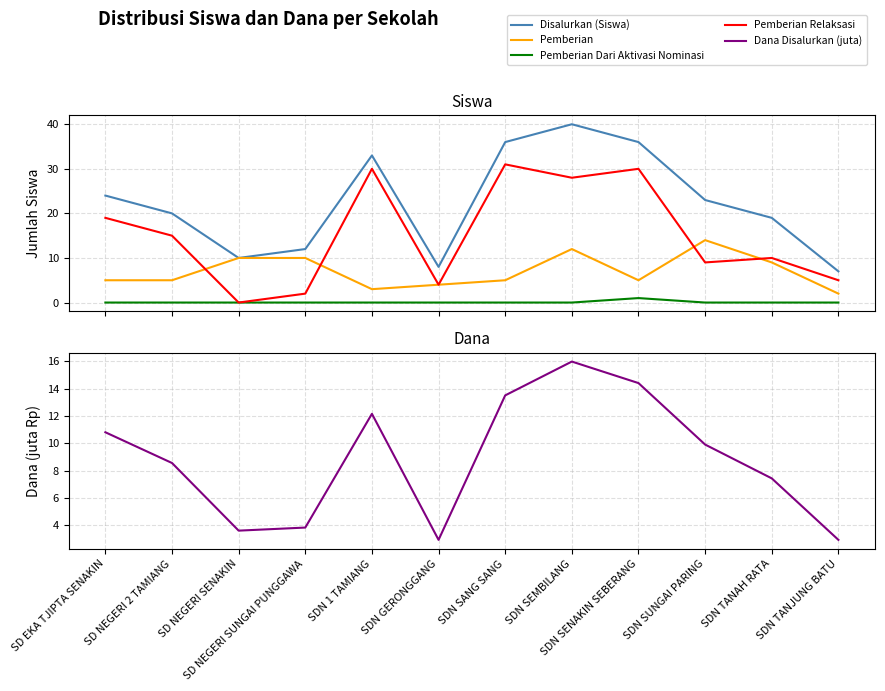

True or false: Disalurkan (Siswa) and Dana Disalurkan (juta) cross at least once.

False